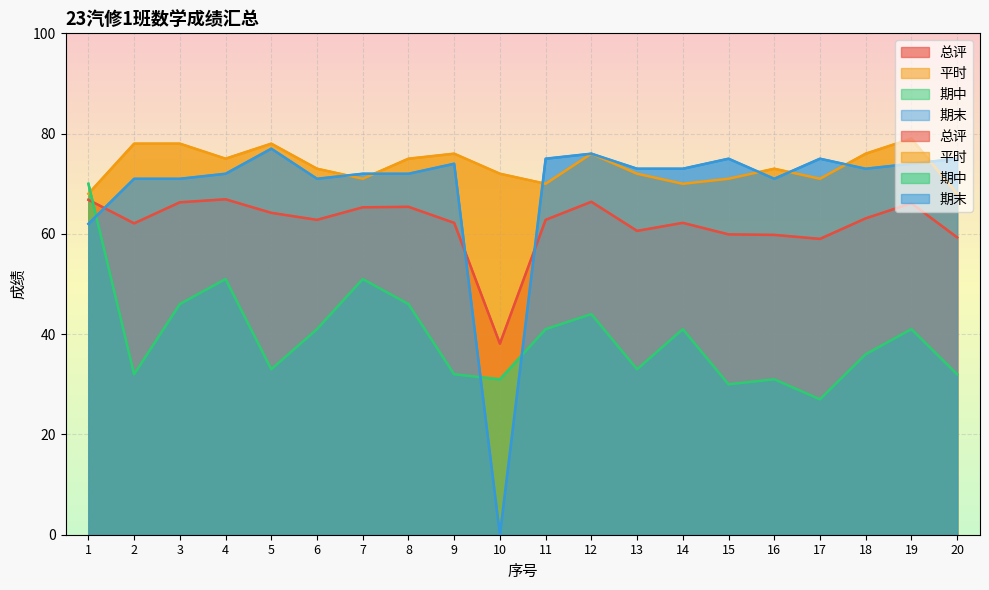

In 期中, how many points are lower than both neighbors (excluding endpoints)?

6